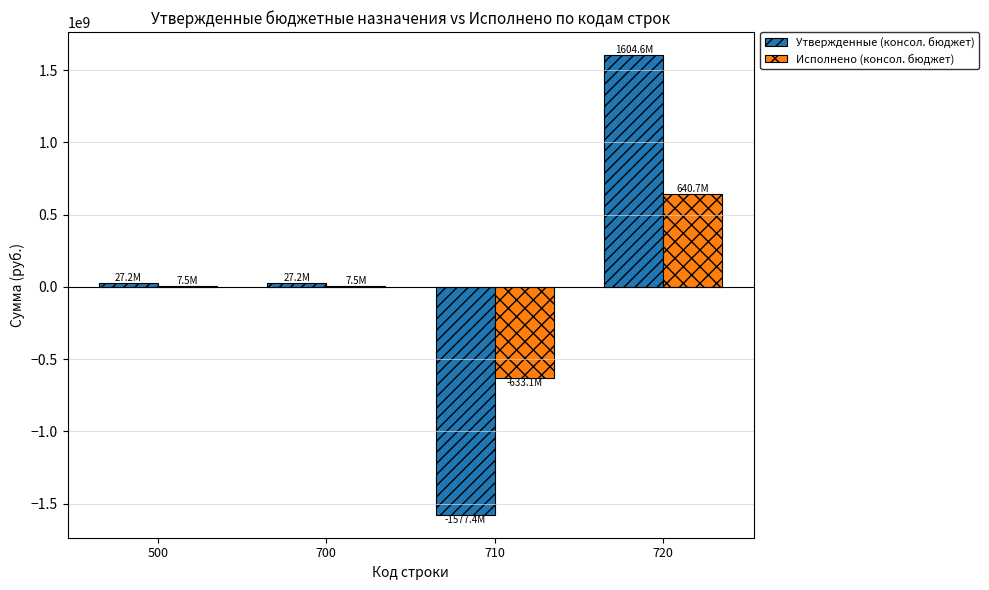

The value of Утвержденные (консол. бюджет) at 720 is 1604568167.1. True or false?

True